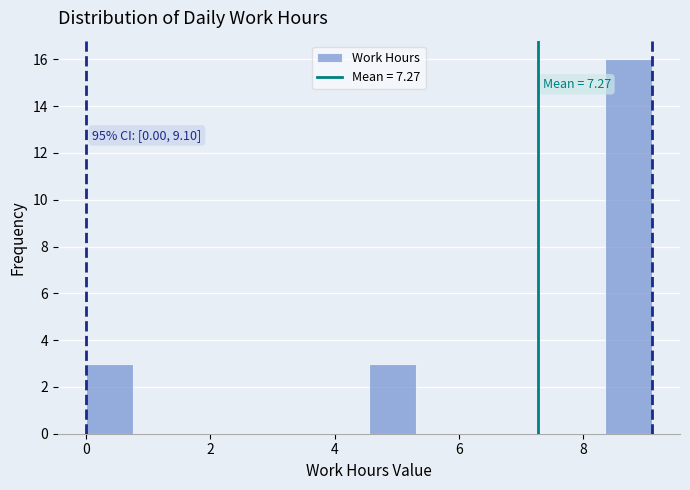

Around what value on the x-axis is the tallest bar? Give the approximate position of its centre, as read against the axis.

8.8